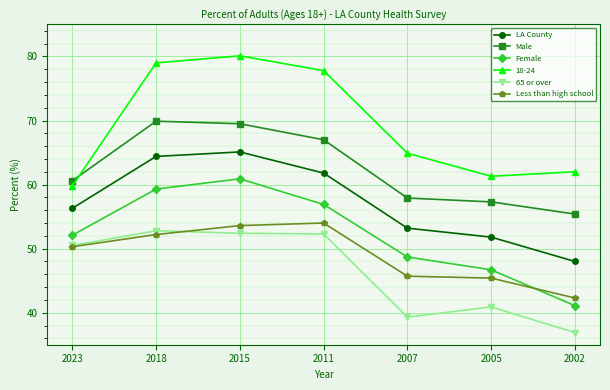

In LA County, how many points are higher than both neighbors (excluding endpoints)?

1